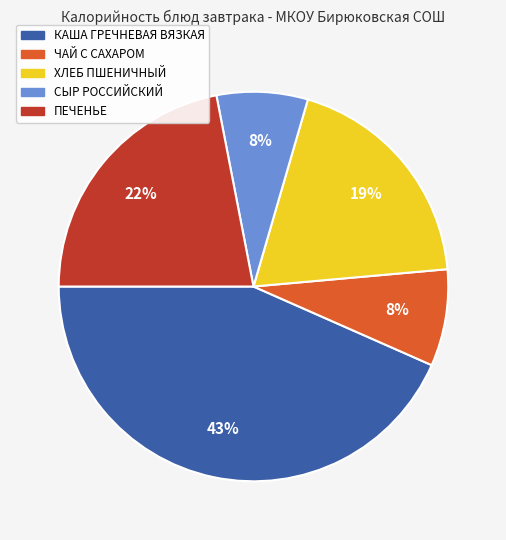

To the nearest percent, what is the average slice percentage?

20%